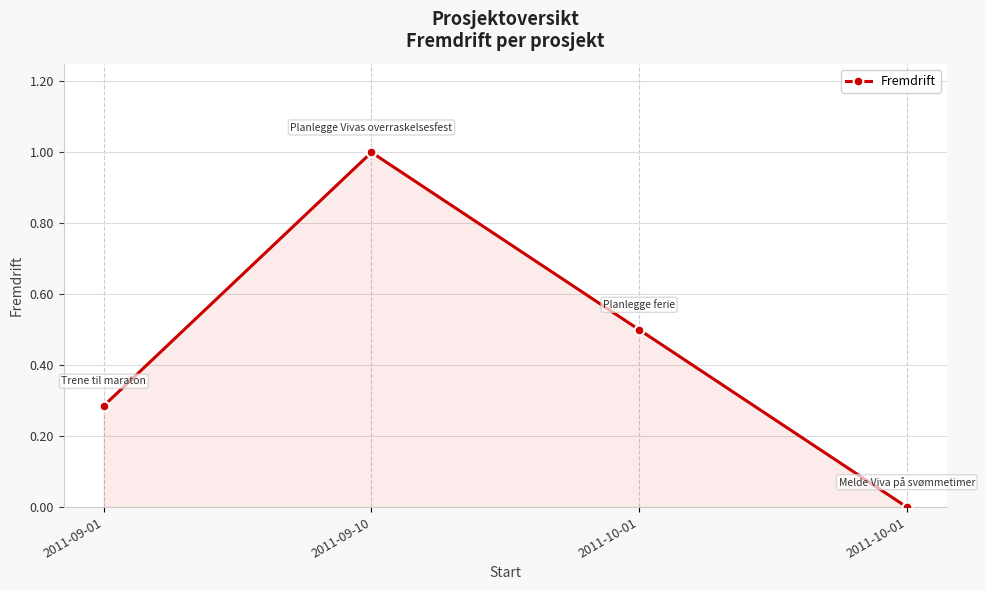

Read the value at 2011-10-01.

0.5